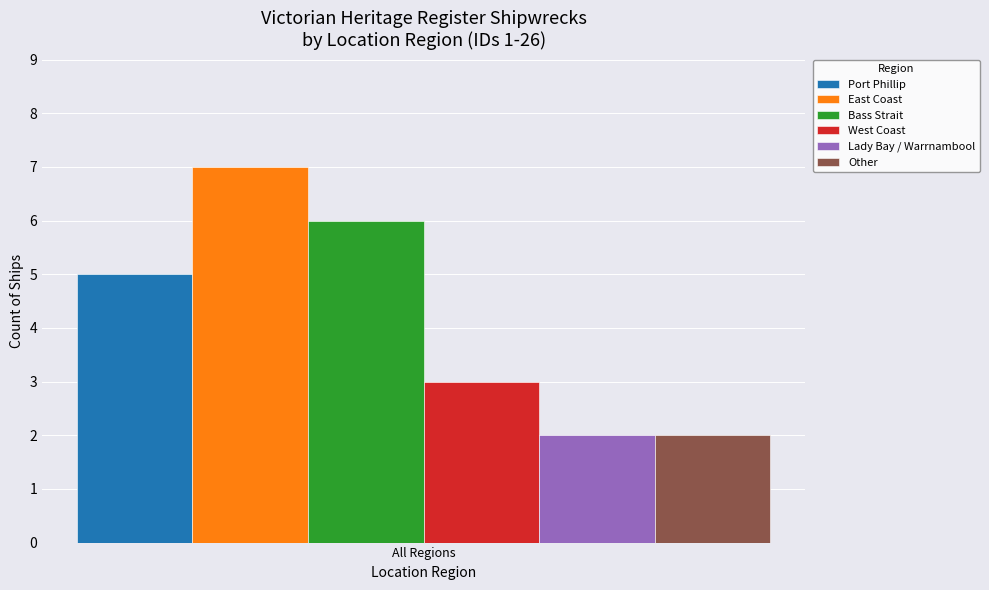

What value does the Bass Strait series have at All Regions?

6